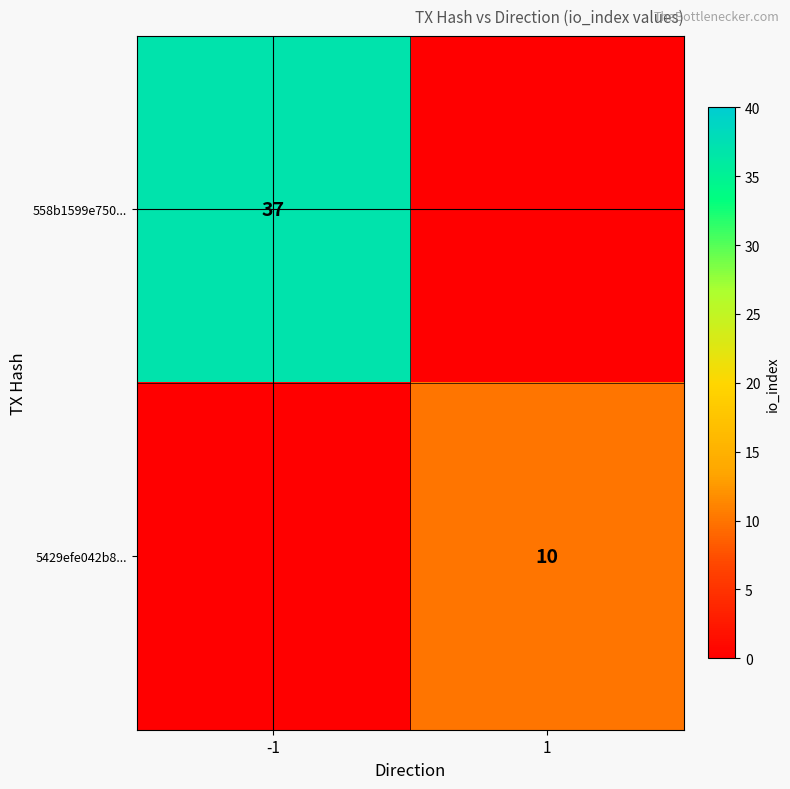

Is the value of 5429efe042b8... at 1 greater than the value of 558b1599e750... at -1?

No